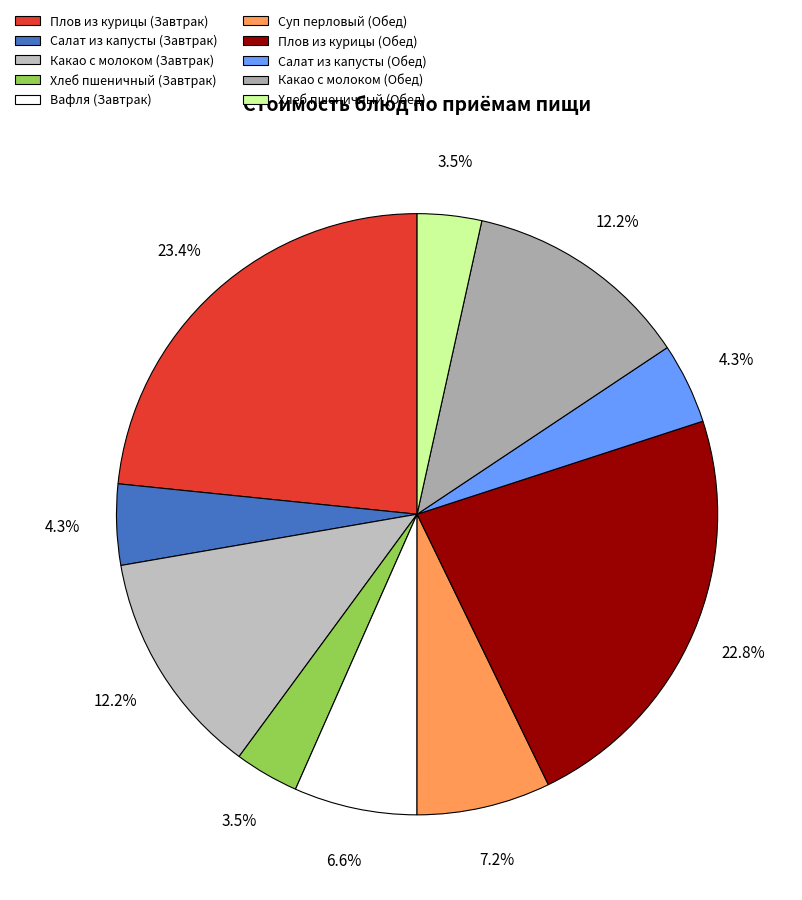

What percentage is the Хлеб пшеничный (Завтрак) slice, to the nearest percent?

3%